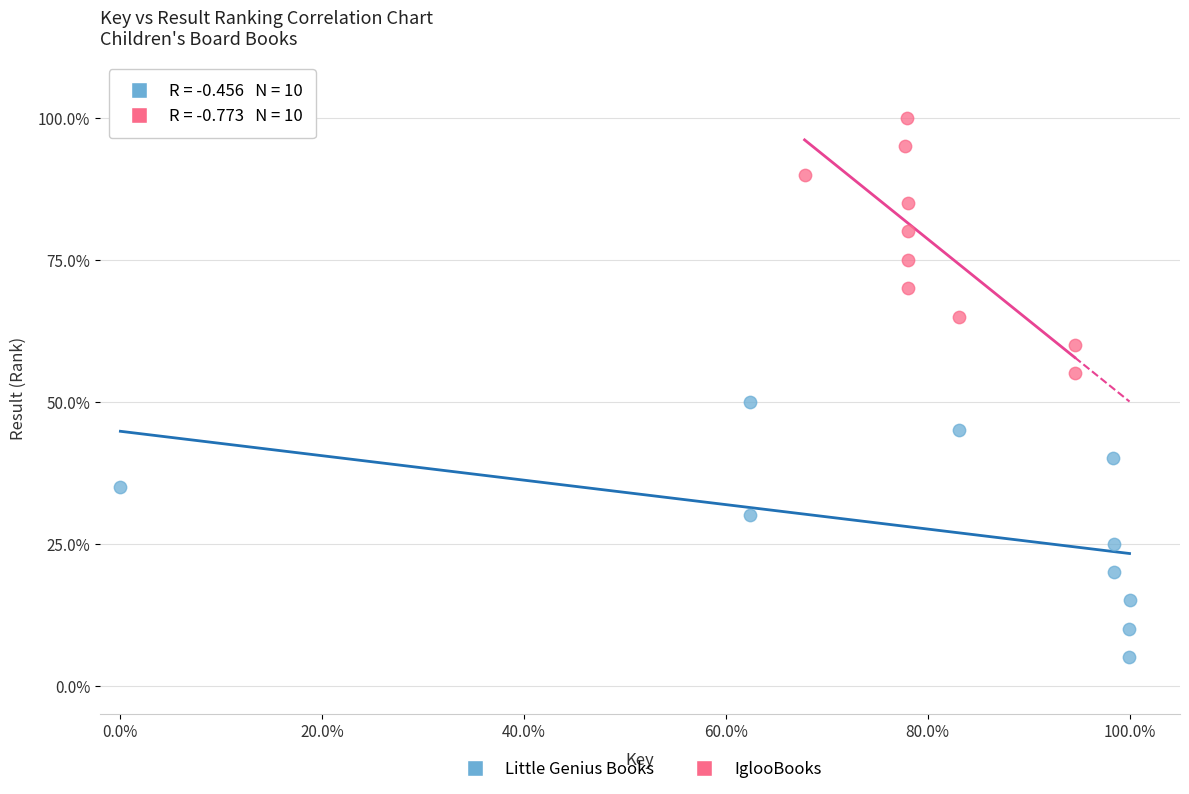

Which series reaches the minimum Y coordinate?

Little Genius Books